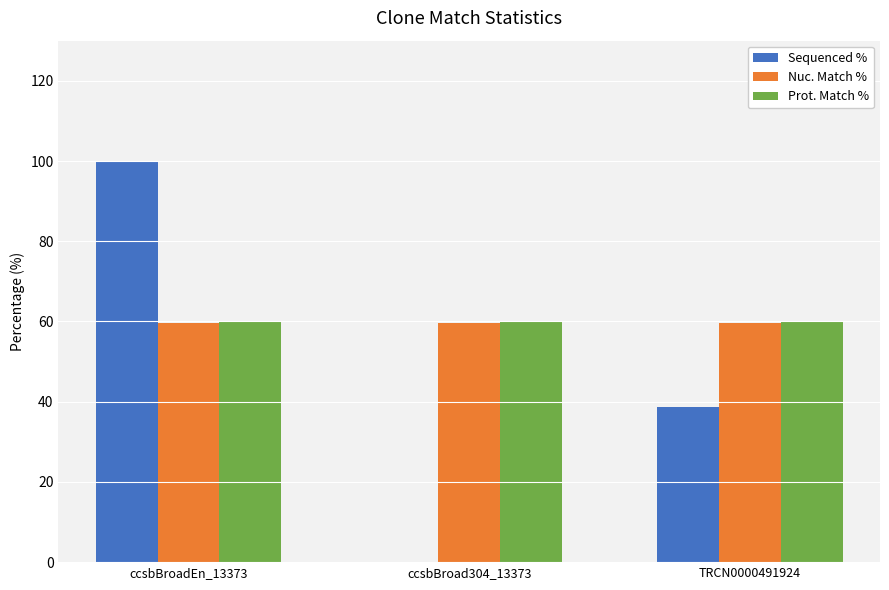

What is the sum of the Sequenced % values at ccsbBroad304_13373 and TRCN0000491924?

38.7